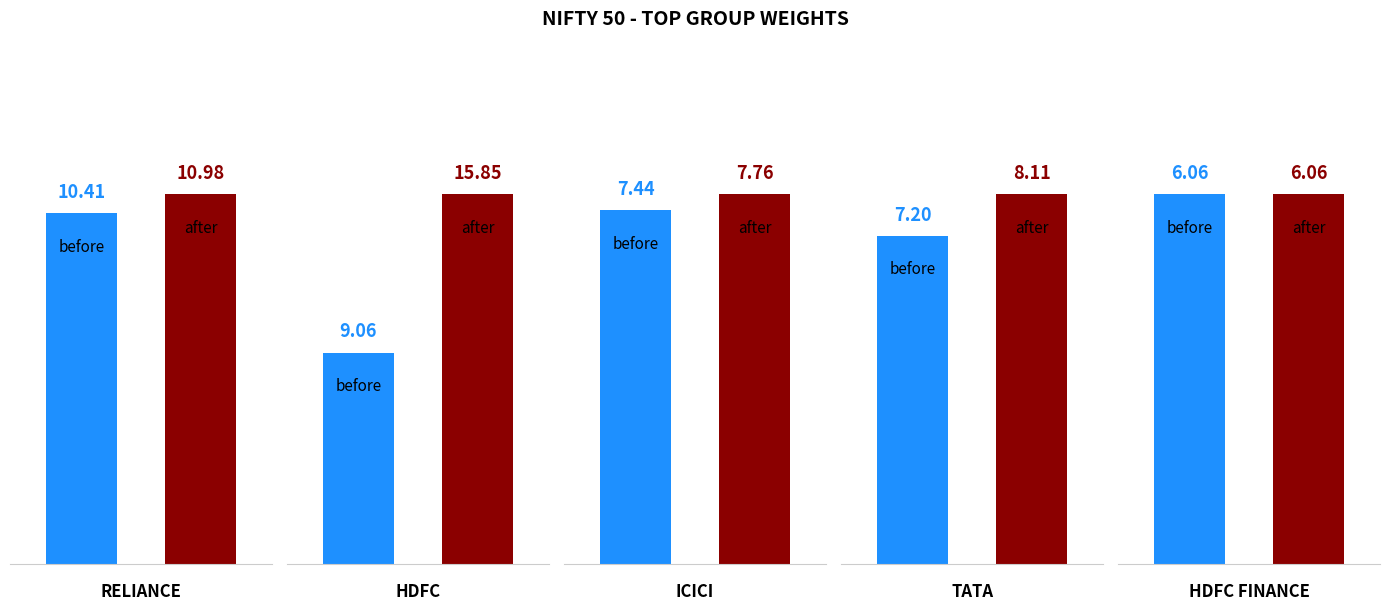

Are the bars grouped side by side (vs. stacked)?

Yes